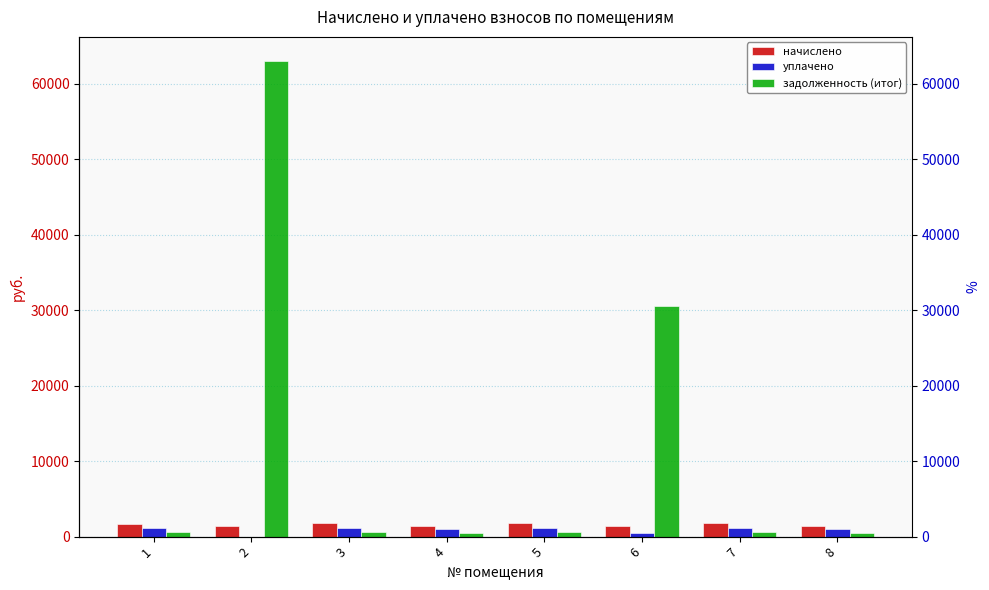

Which series changed the most between 1 and 8?

начислено